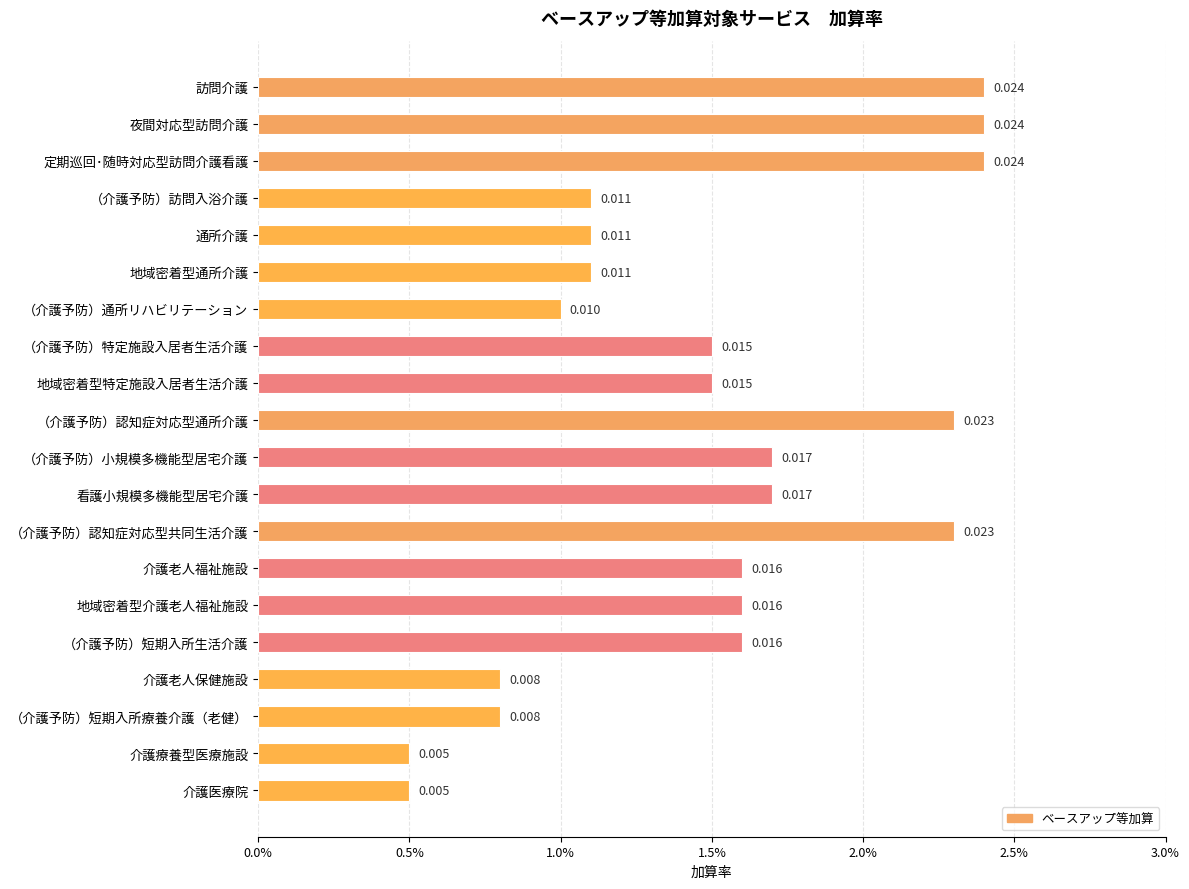

Does the chart contain any negative values?

No